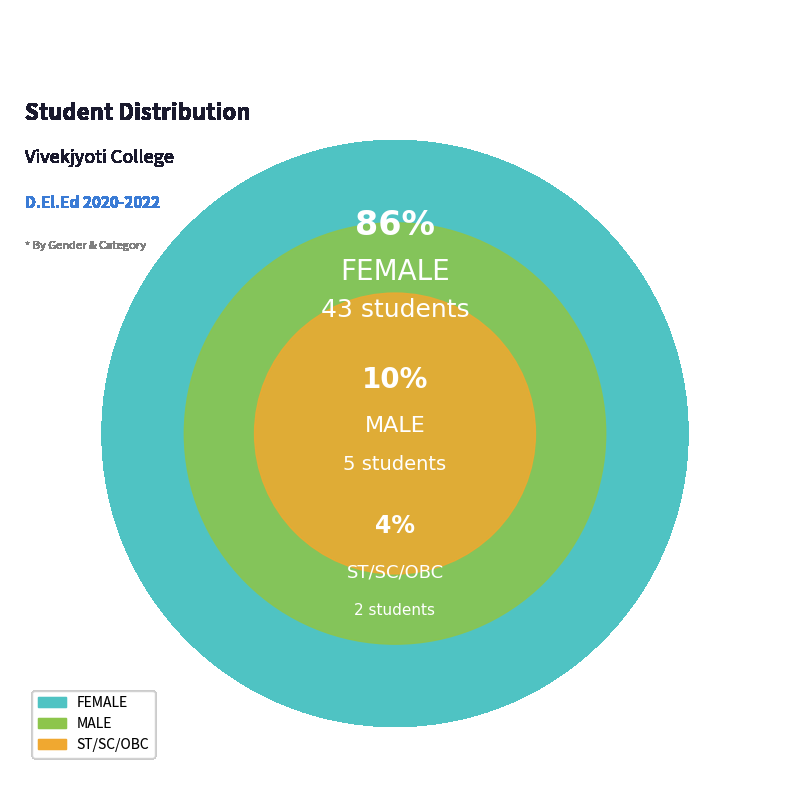

Which has a higher value, FEMALE or MALE?

FEMALE